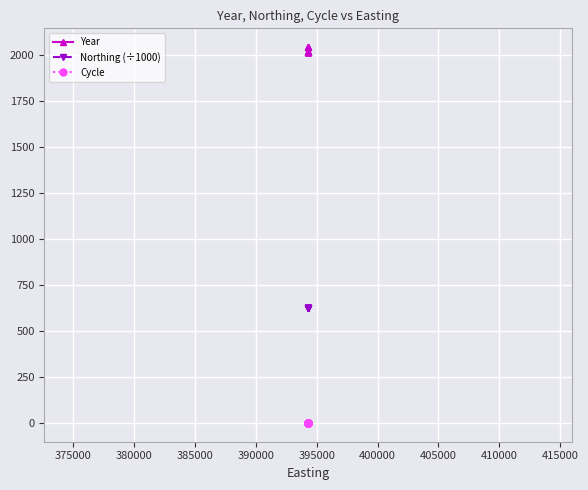

Rank the series by their average value, from lowest to highest.

Cycle, Northing (÷1000), Year